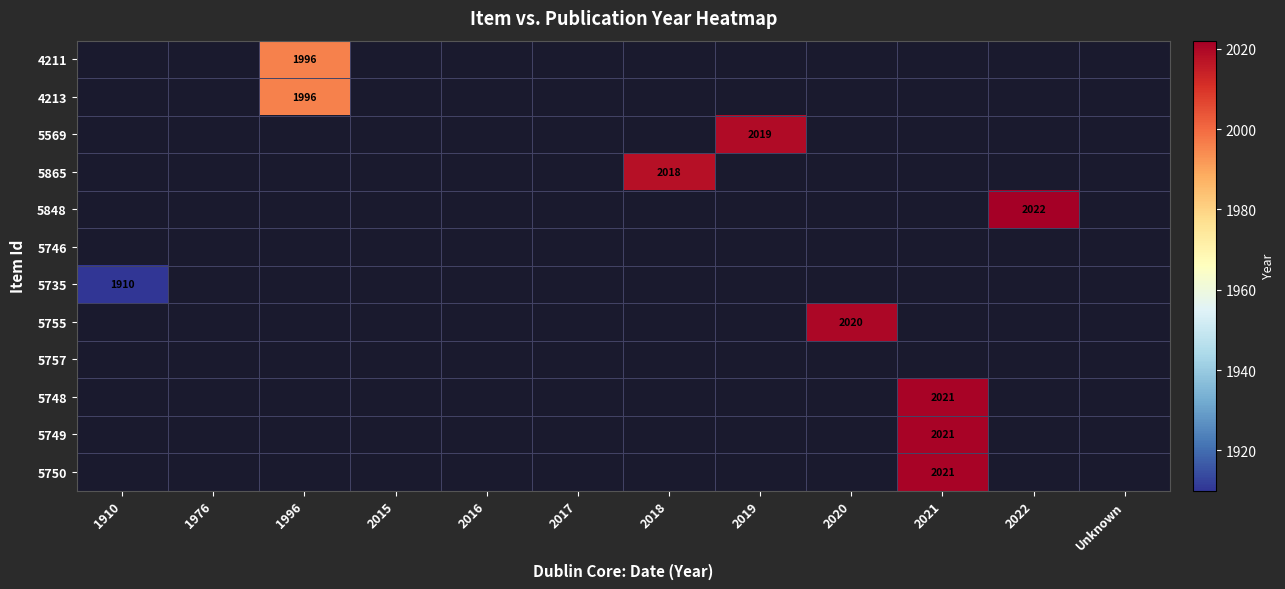

Which has a higher value, 2016 or 2019?

2019